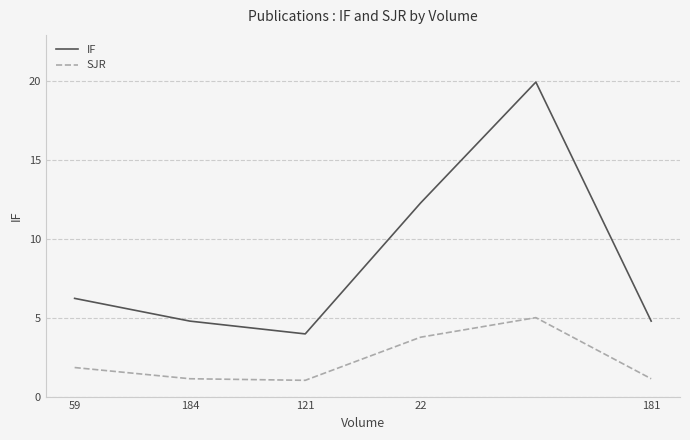

Which series has the widest spread of values?

IF